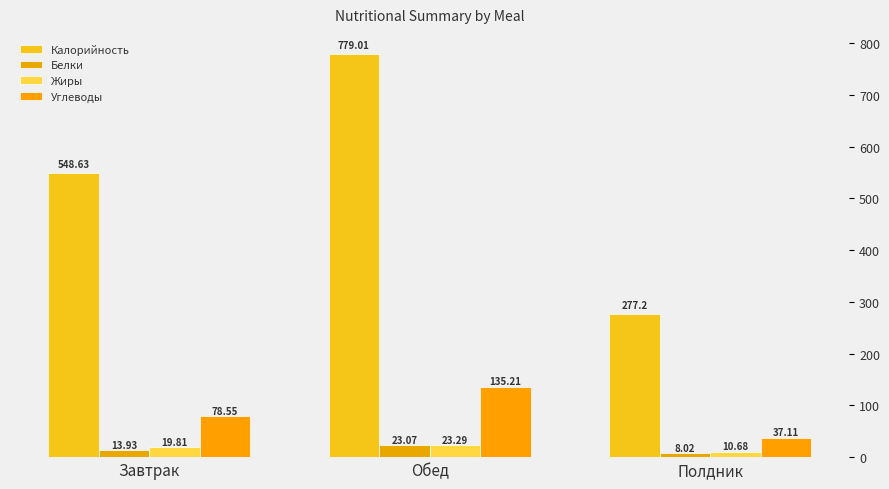

How many data points does each series have?

3